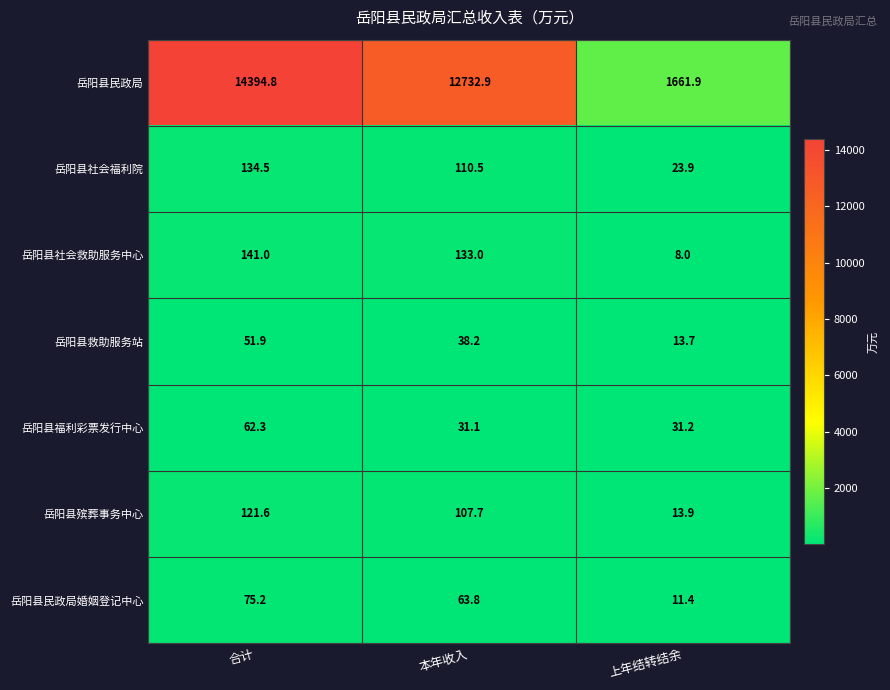

What is the sum of the 岳阳县社会救助服务中心 values at 合计 and 上年结转结余?

149.0